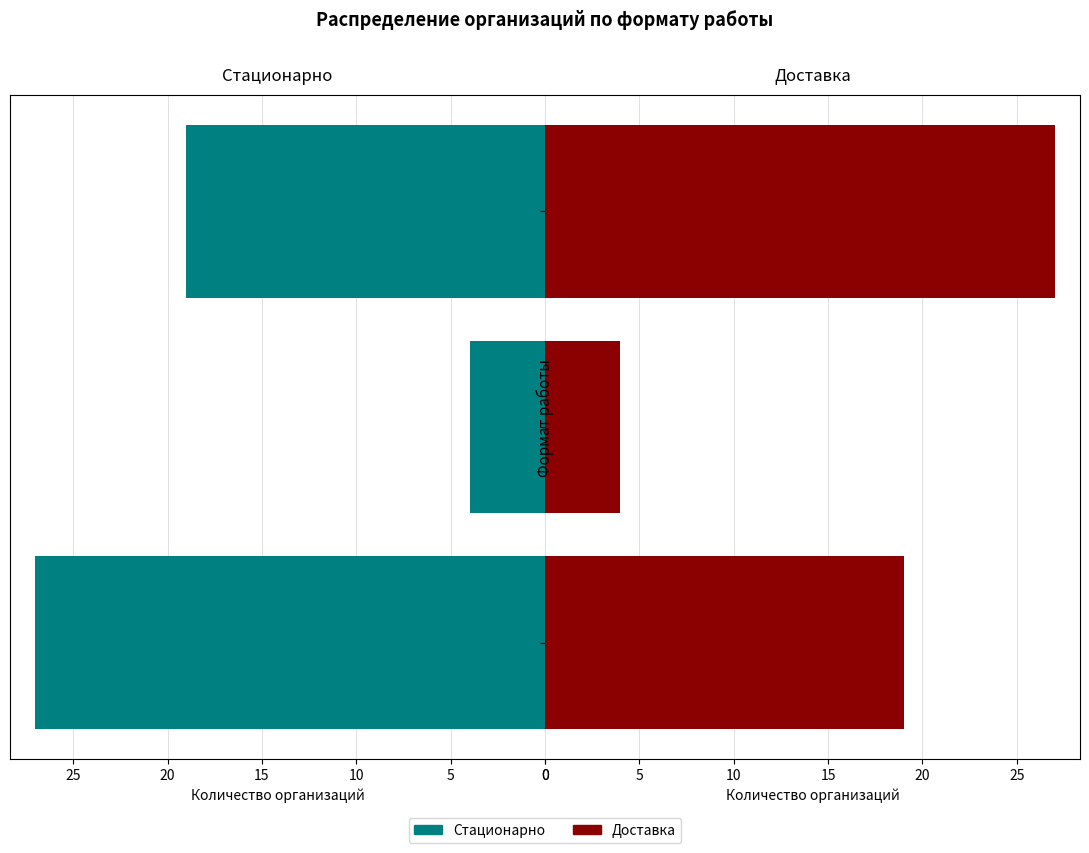

Reading right to left, extract all data points from this chart.

Стационарно: 19	4	27
Доставка: 27	4	19